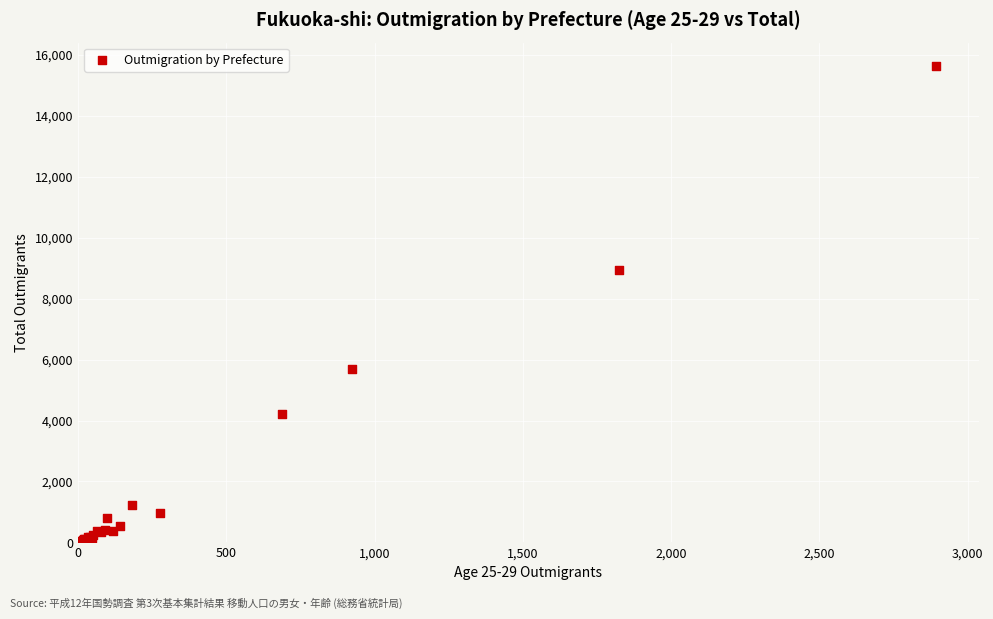

What Y value in the scatter plot is closest to 7841?

8951